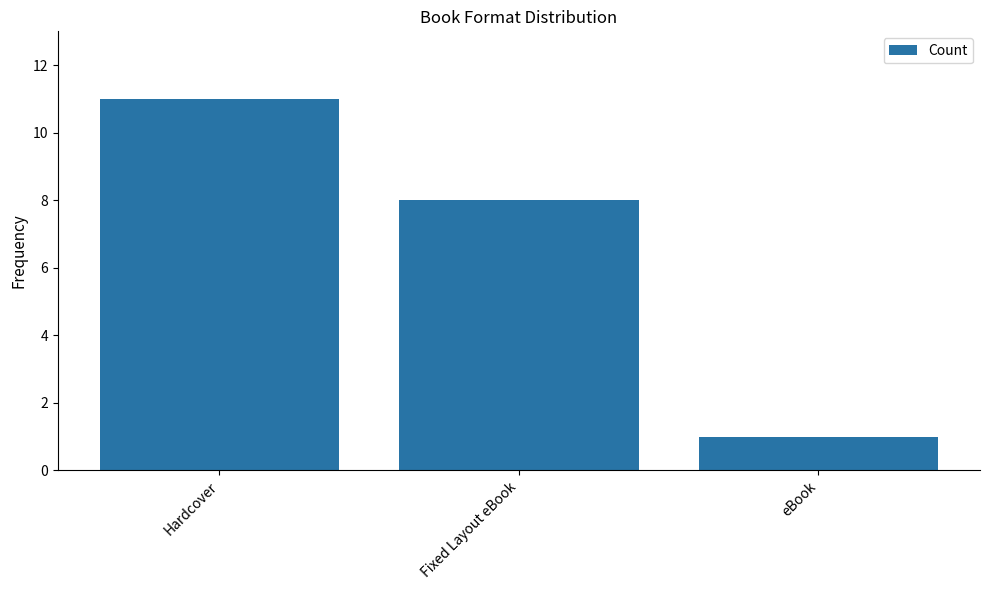

At which category does the chart reach its minimum across all series?

eBook